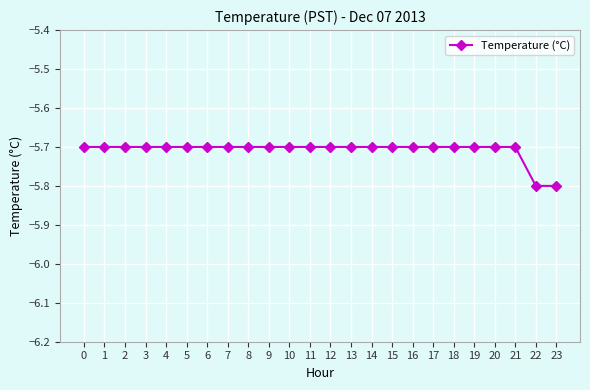

What is the value of the 10th point from the left?

-5.7